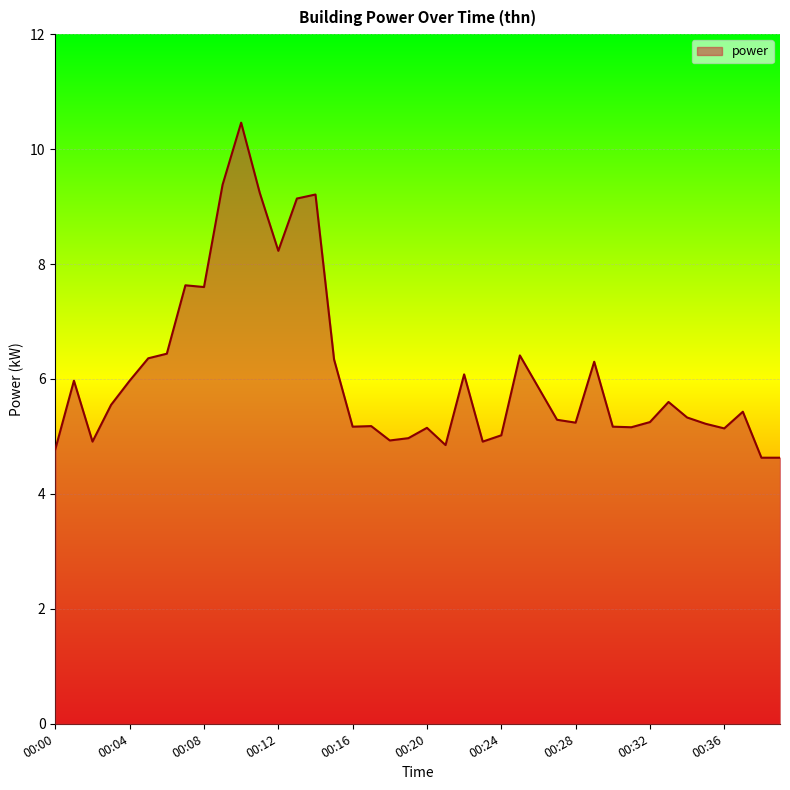

What is the difference between the maximum and minimum values?

5.8